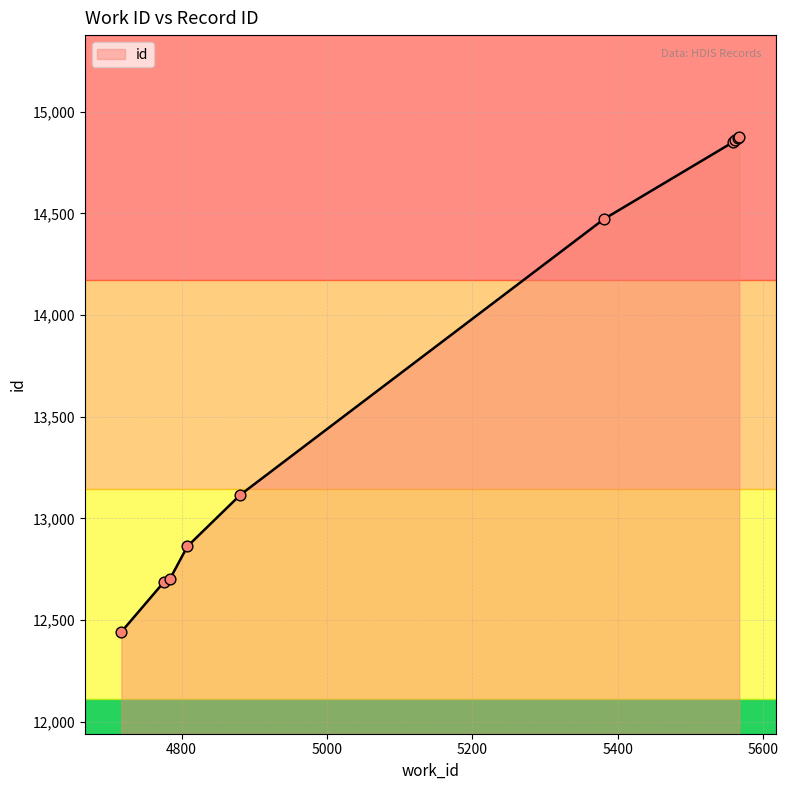

What is the difference between the maximum and minimum values?

2434